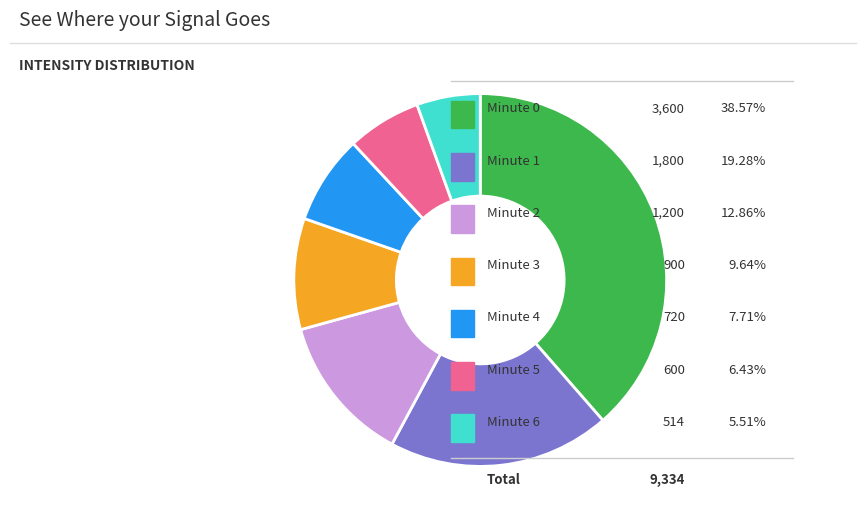

Is there a majority slice in this chart?

No